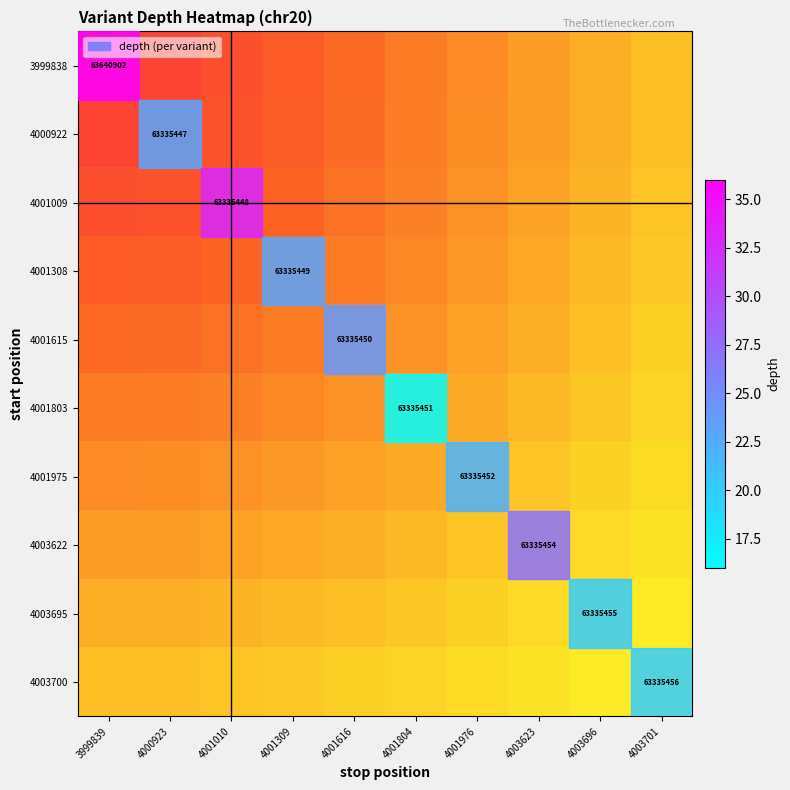

List the labels in order of 4001308 value, largest first.

4003701, 4003696, 4003623, 4001976, 4001804, 4001616, 4001309, 4001010, 4000923, 3999839